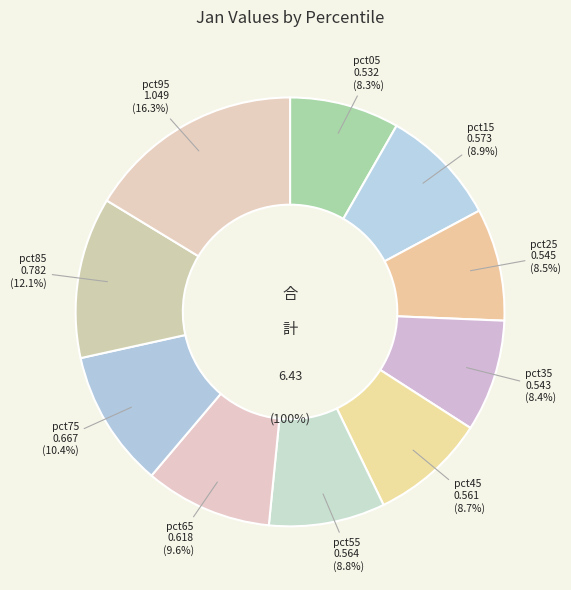

Which slice is the smallest?

pct05